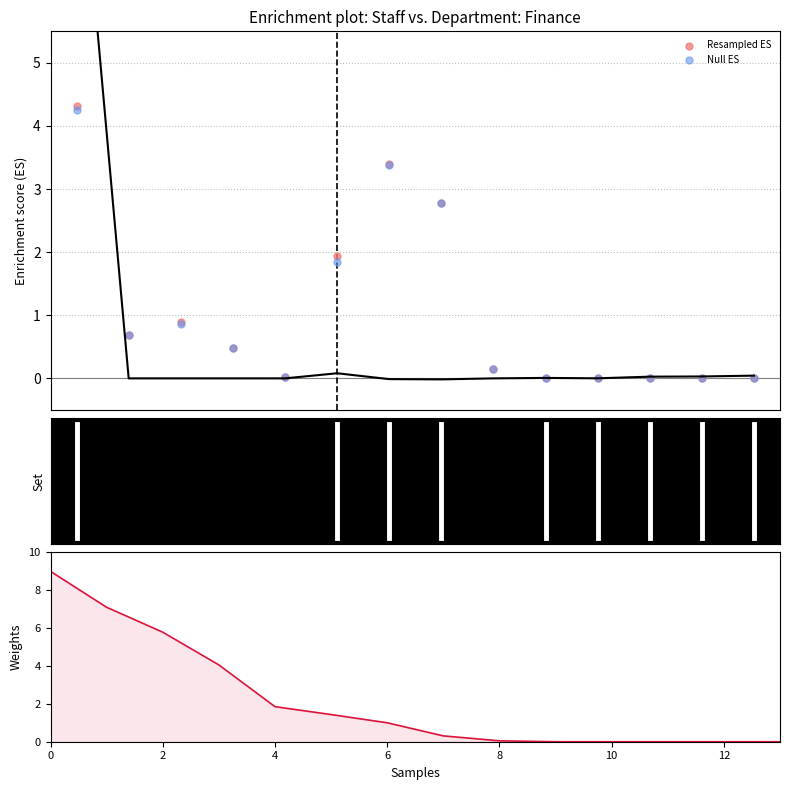

Is the value of Received (normalized) at 9 greater than the value of Null ES at 2?

No